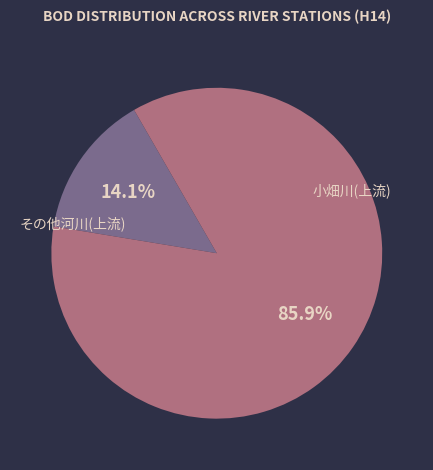

To the nearest percent, what is the difference between the largest and smallest slice percentages?

72%